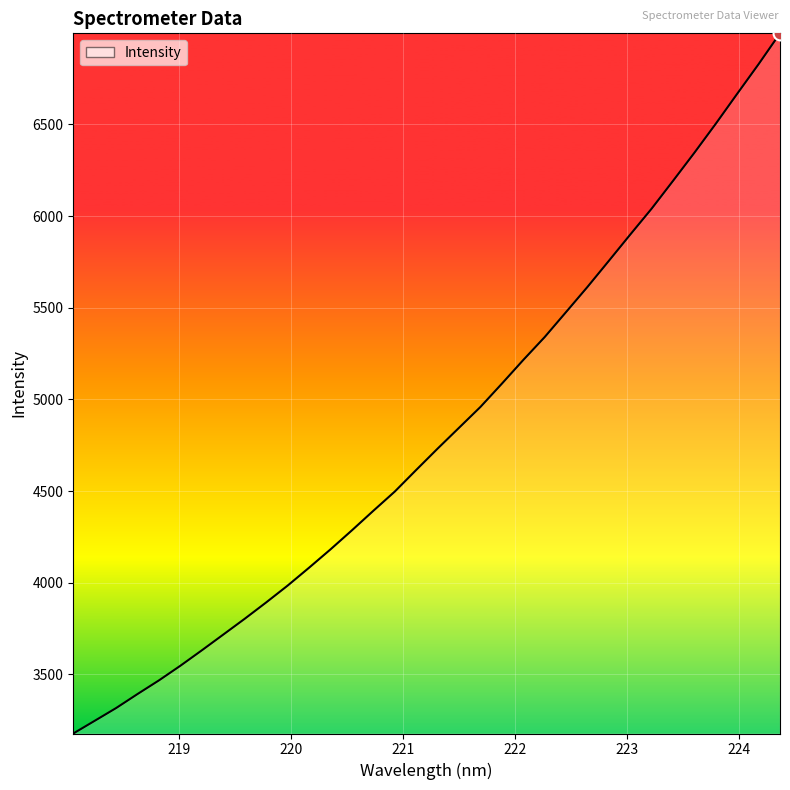

What is the difference between the maximum and minimum values?

3819.4